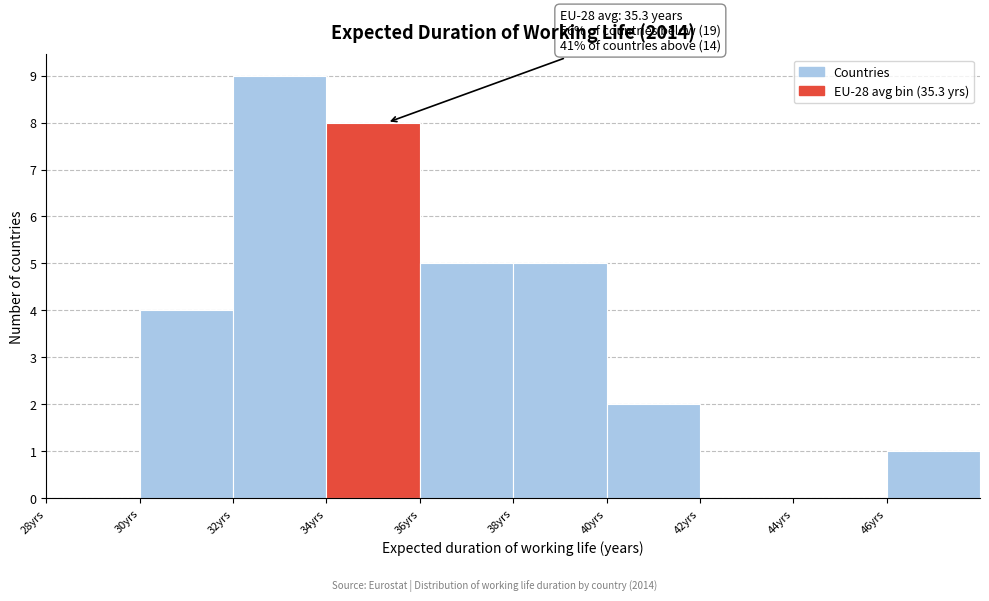

Which range on the x-axis has the tallest bar?

32 to 34